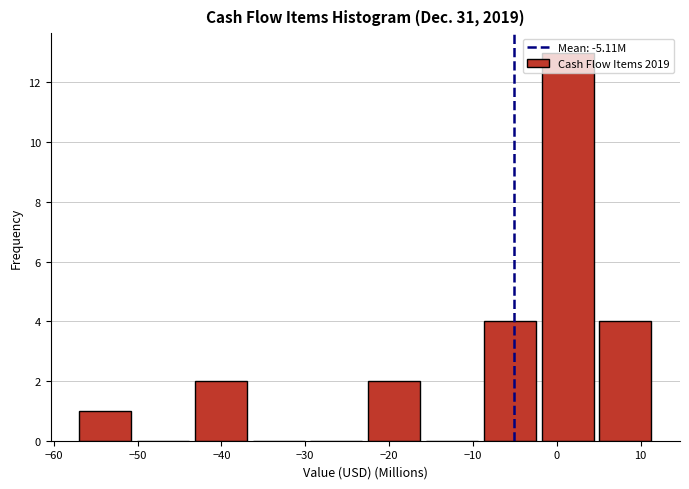

How tall is the bar that spans -43 to -36 on the x-axis? Neither the bar edges nor the heights are printed on the chart, so give them approximately, as read against the axes.

2